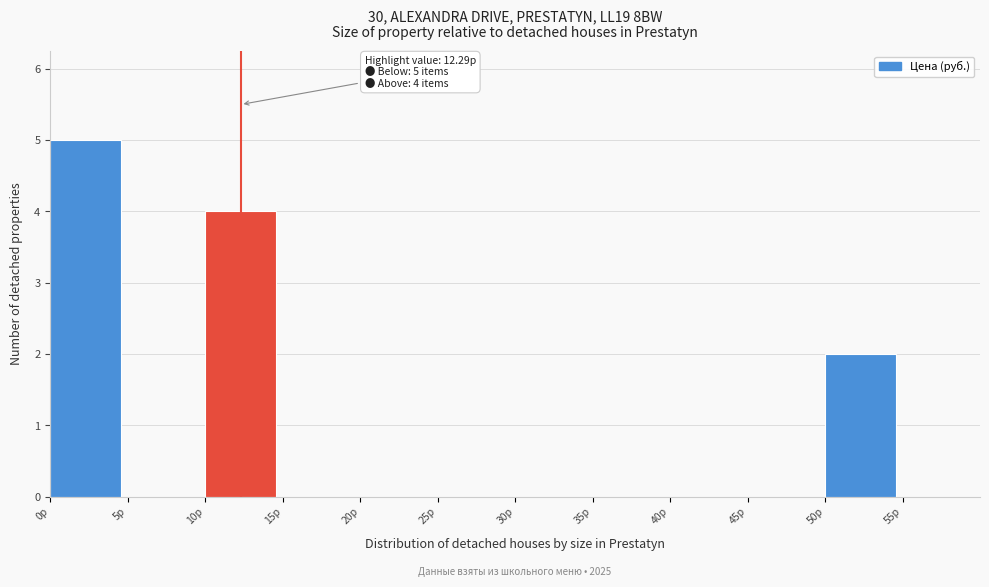

Which range on the x-axis has the tallest bar?

0 to 5